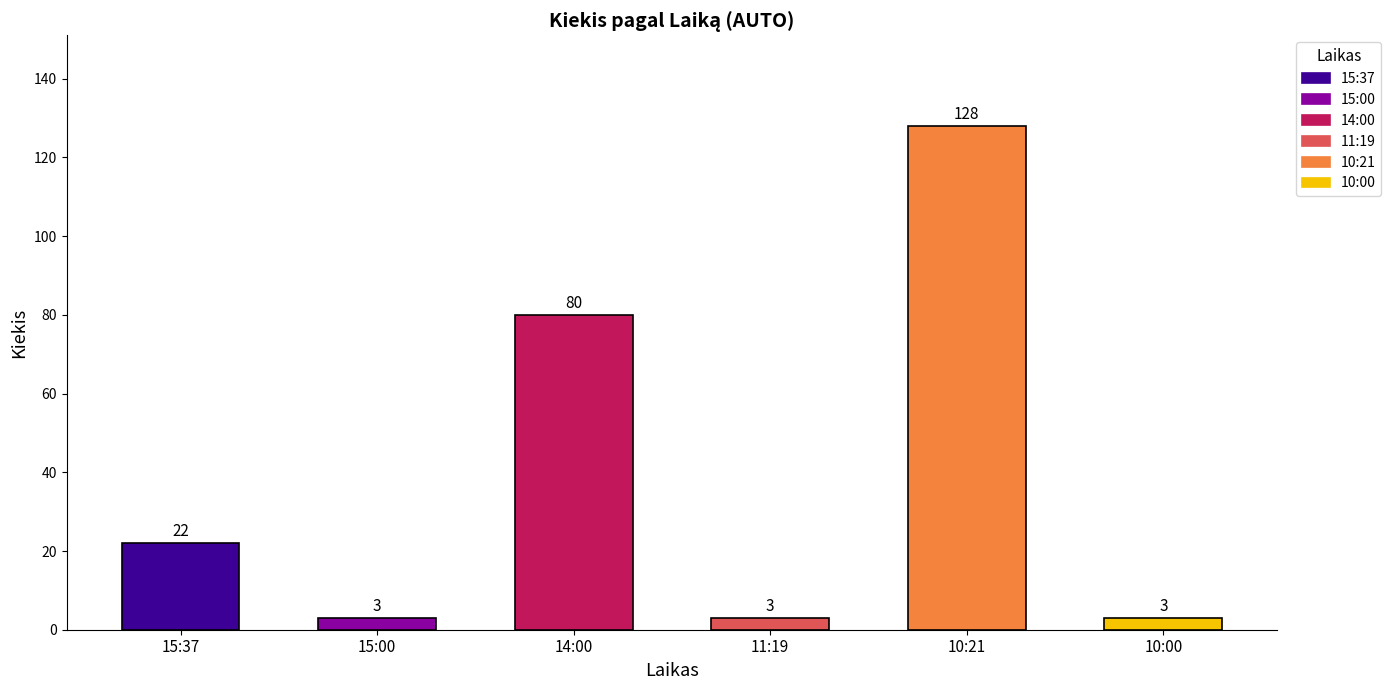

Which series has the largest total across all categories?

Kiekis